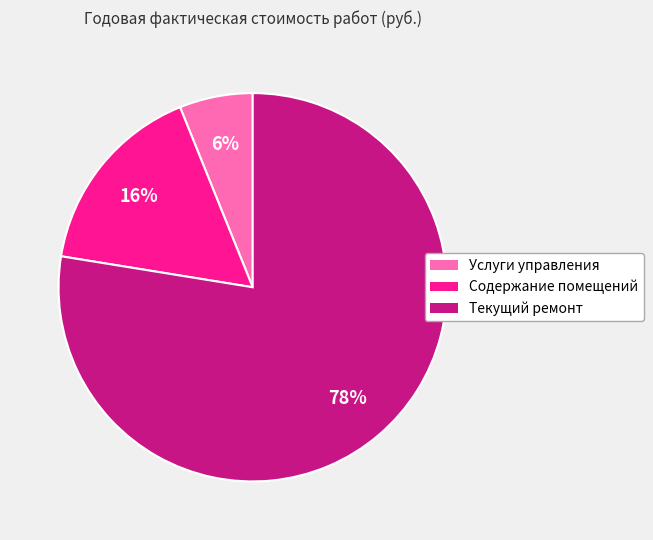

To the nearest percent, what portion does Услуги управления represent?

6%